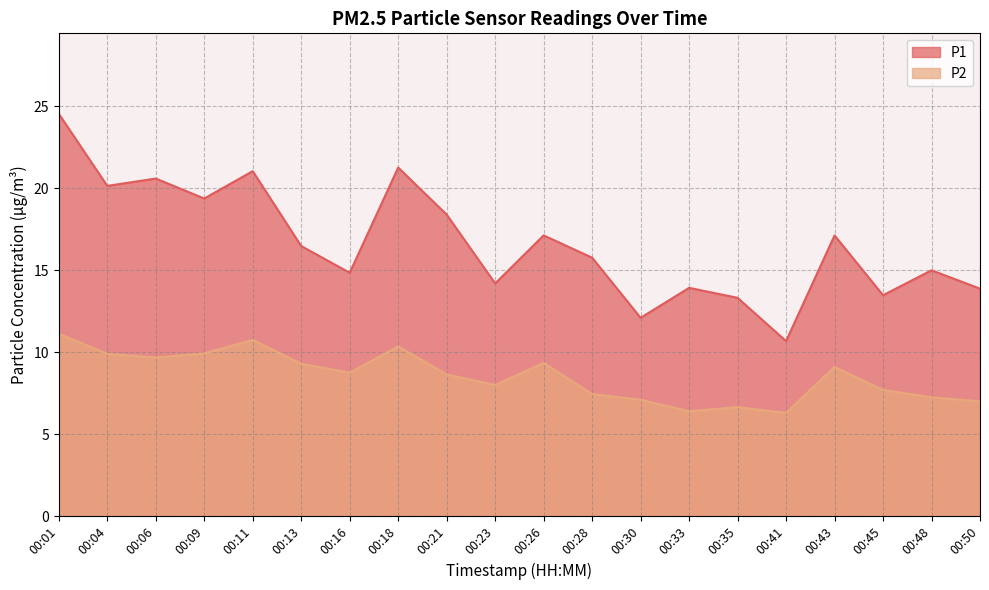

What is the difference between the highest and lowest values at 00:45?

5.8